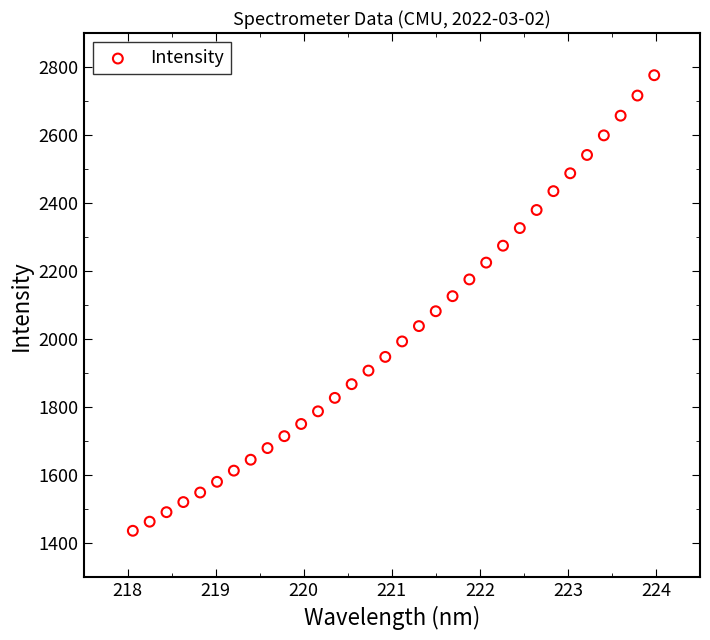

What is the range of Y values (max minus min)?

1338.7